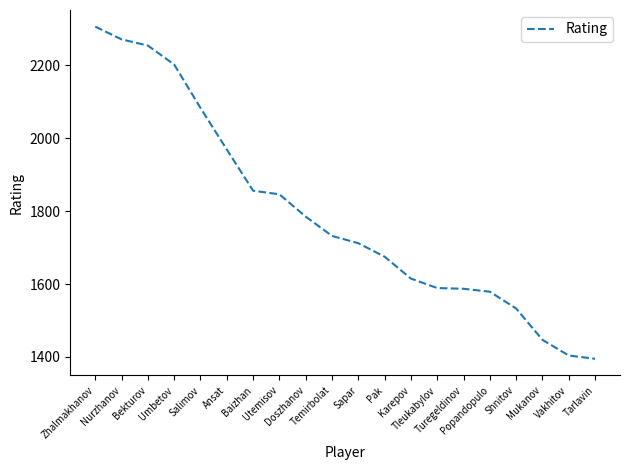

What is the difference between the maximum and minimum values?

911